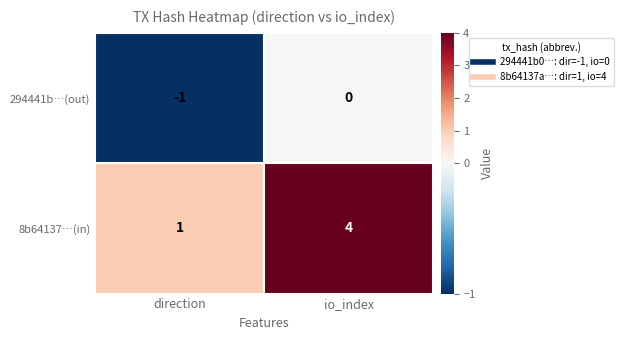

At direction, list the series in order from largest to smallest.

8b64137…(in), 294441b…(out)